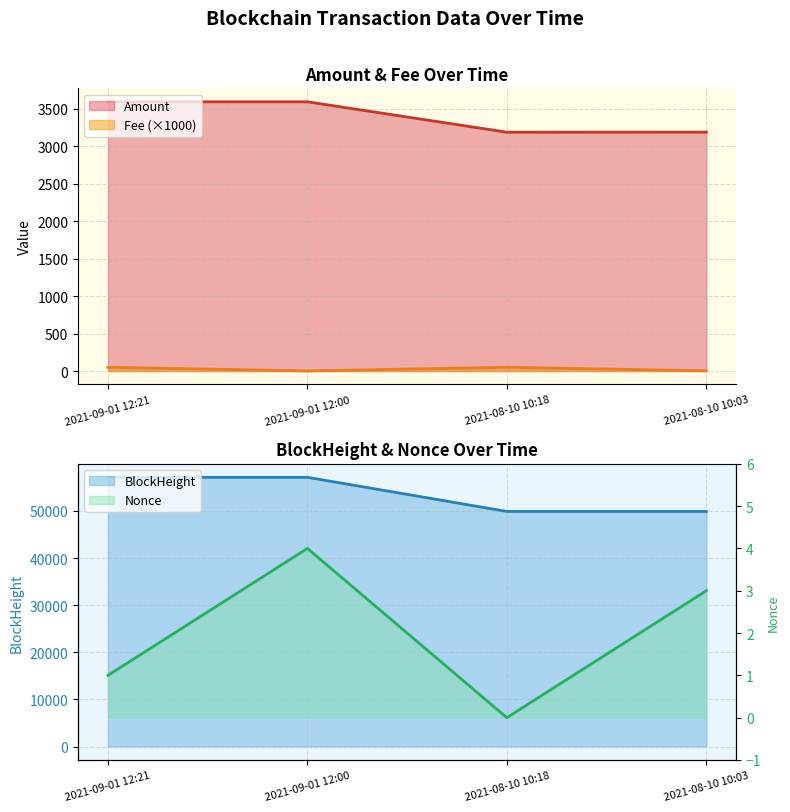

How many distinct data groups are displayed?

4